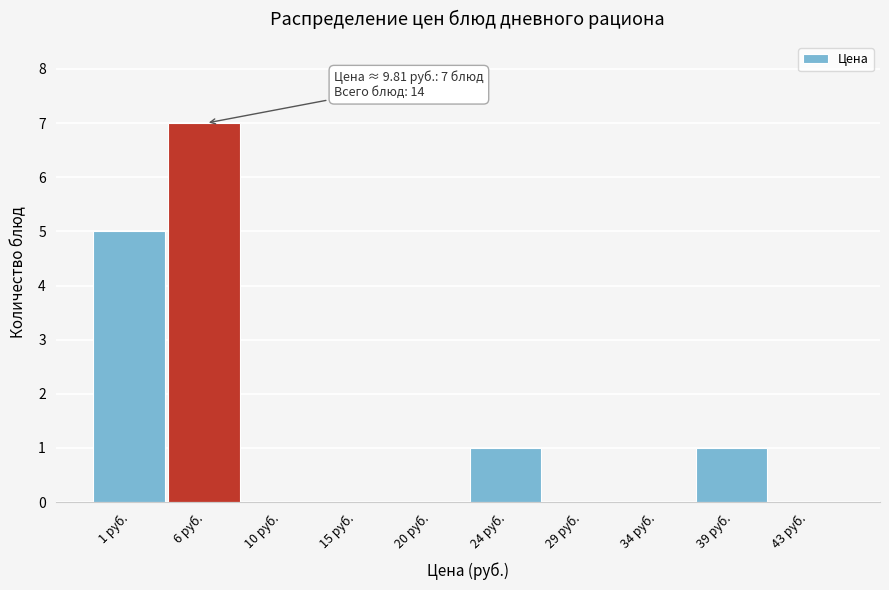

Reading right to left, transcribe all the data shown in this chart.

43 руб.=0	39 руб.=1	34 руб.=0	29 руб.=0	24 руб.=1	20 руб.=0	15 руб.=0	10 руб.=0	6 руб.=7	1 руб.=5